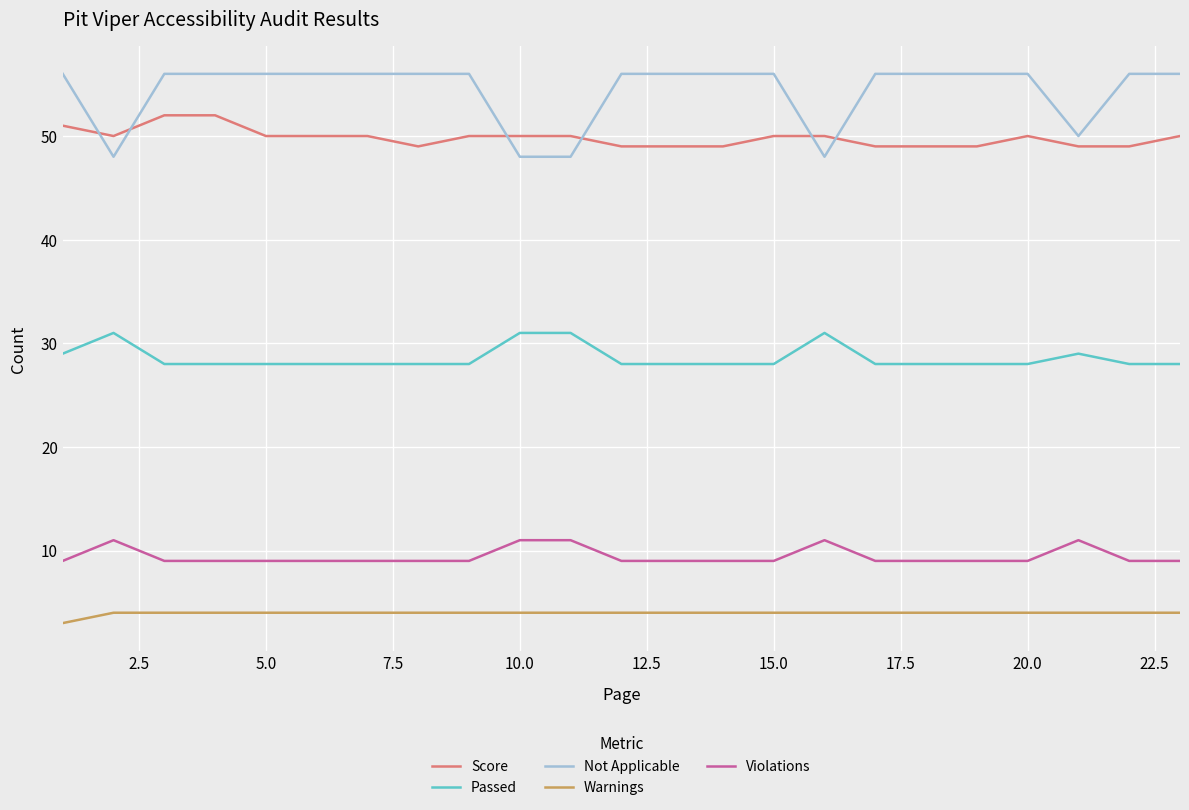

Rank the series by their maximum value, from lowest to highest.

Warnings, Violations, Passed, Score, Not Applicable